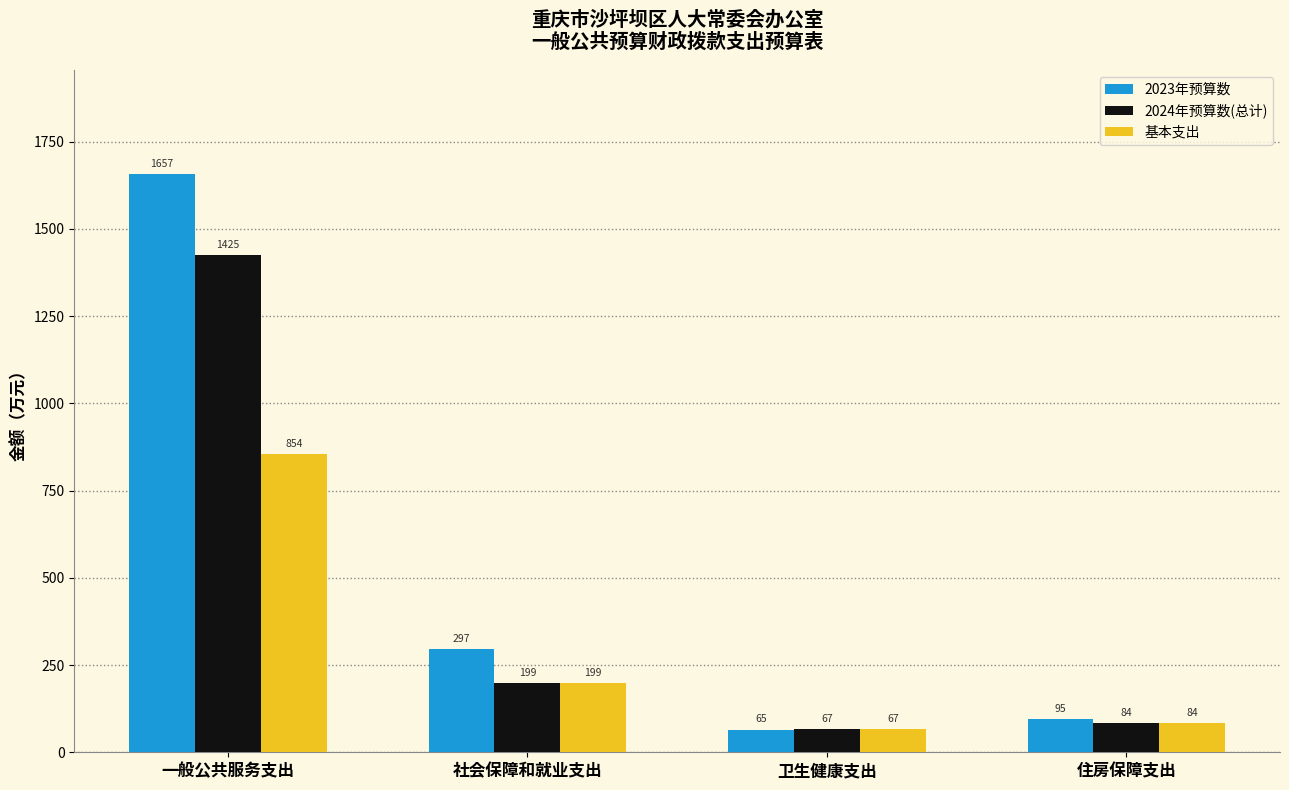

What is the approximate value of 2023年预算数 at 一般公共服务支出?

1657.0